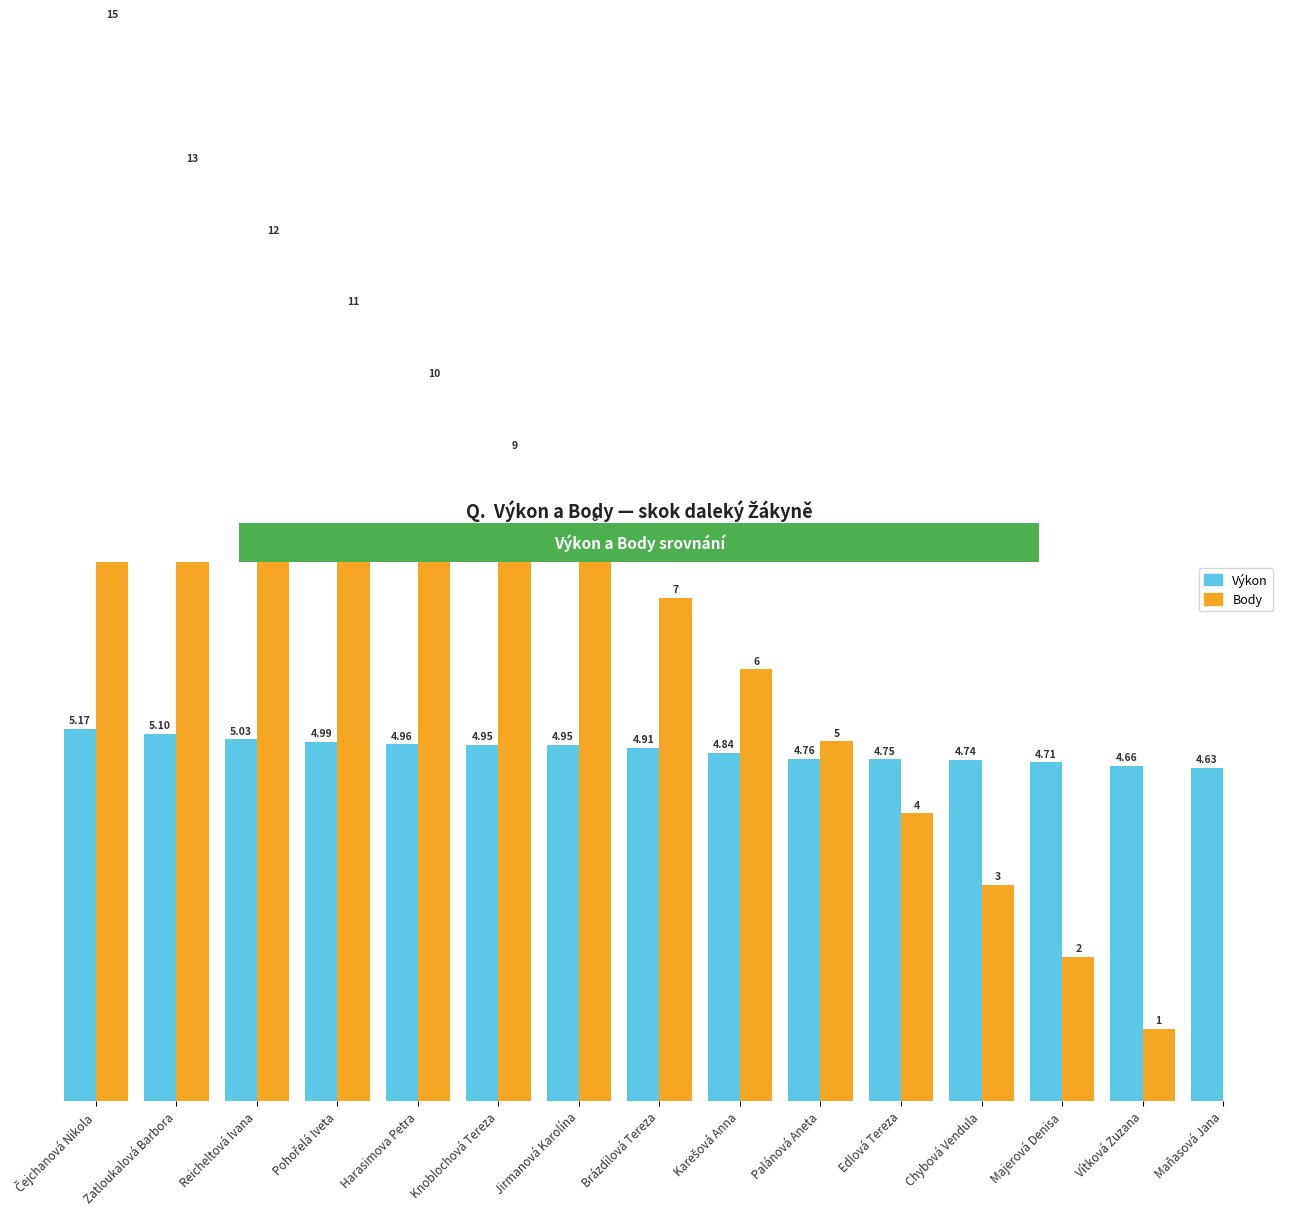

Rank the series by their maximum value, from highest to lowest.

Body, Výkon